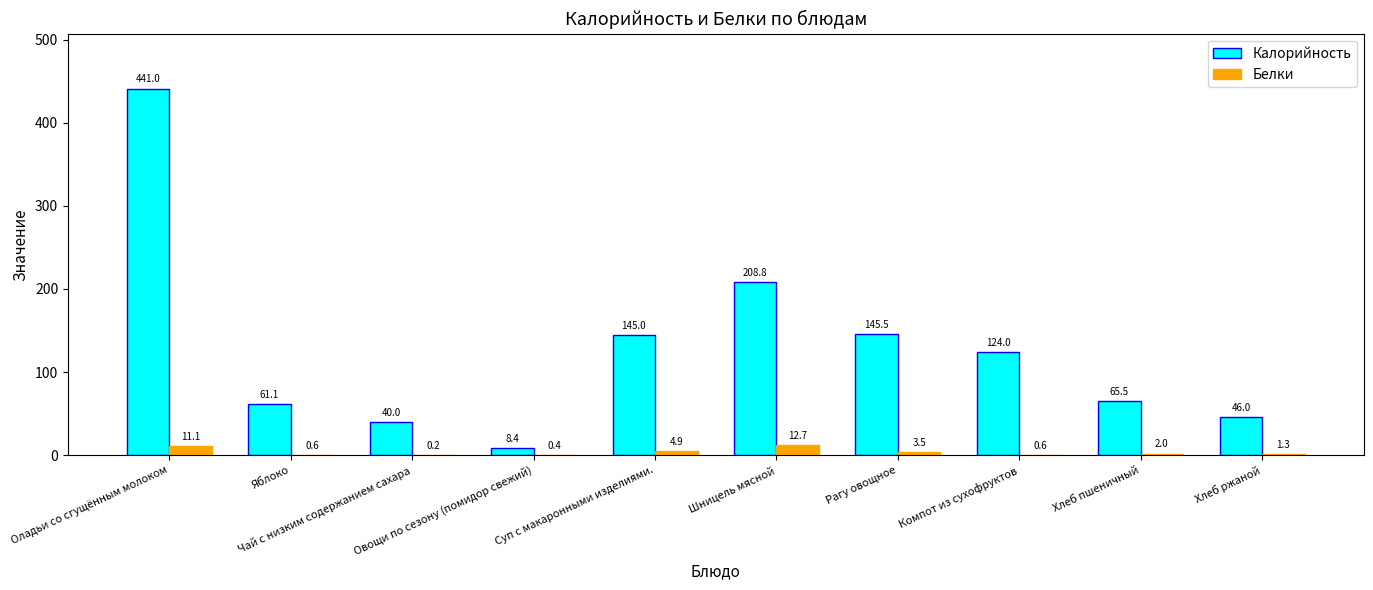

What is the greatest value displayed?

441.0